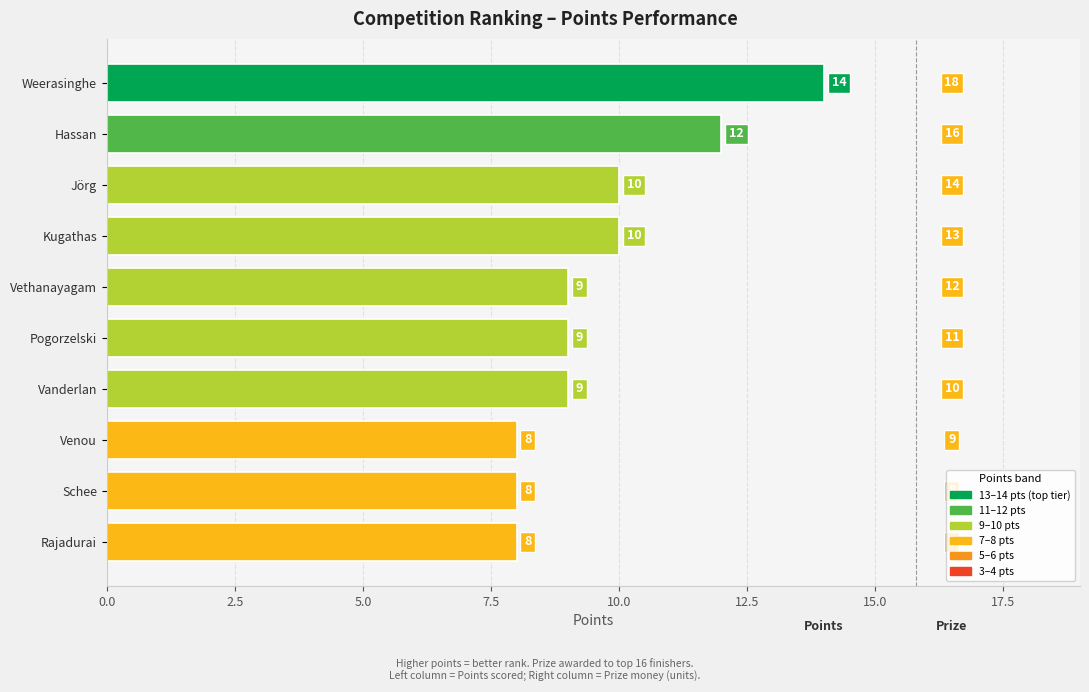

Reading top to bottom, what are all the values shown in this chart?

14	12	10	10	9	9	9	8	8	8